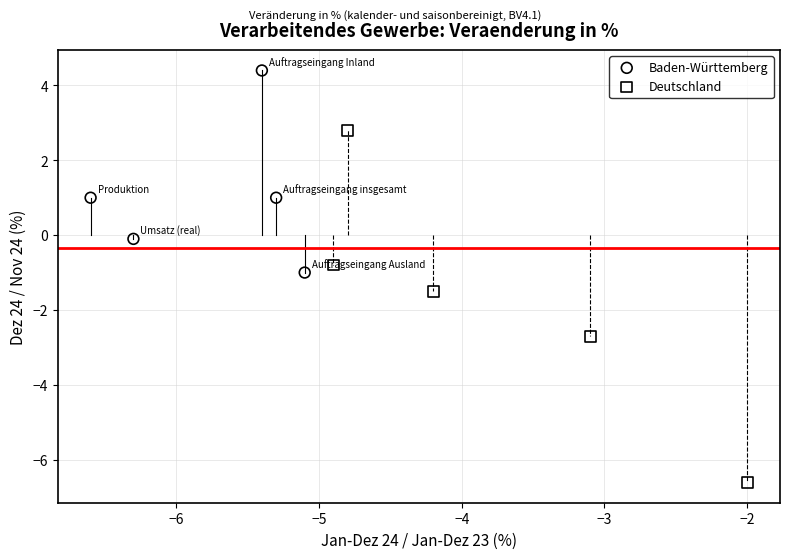

Which series has the largest Y range (max minus min)?

Deutschland